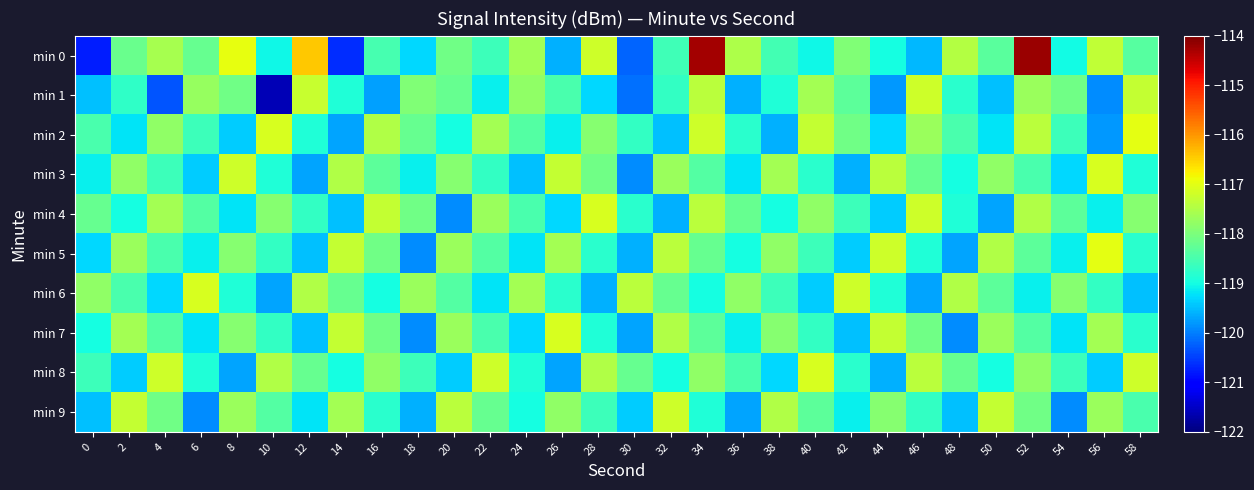

What is the maximum value shown in the chart?

-114.2